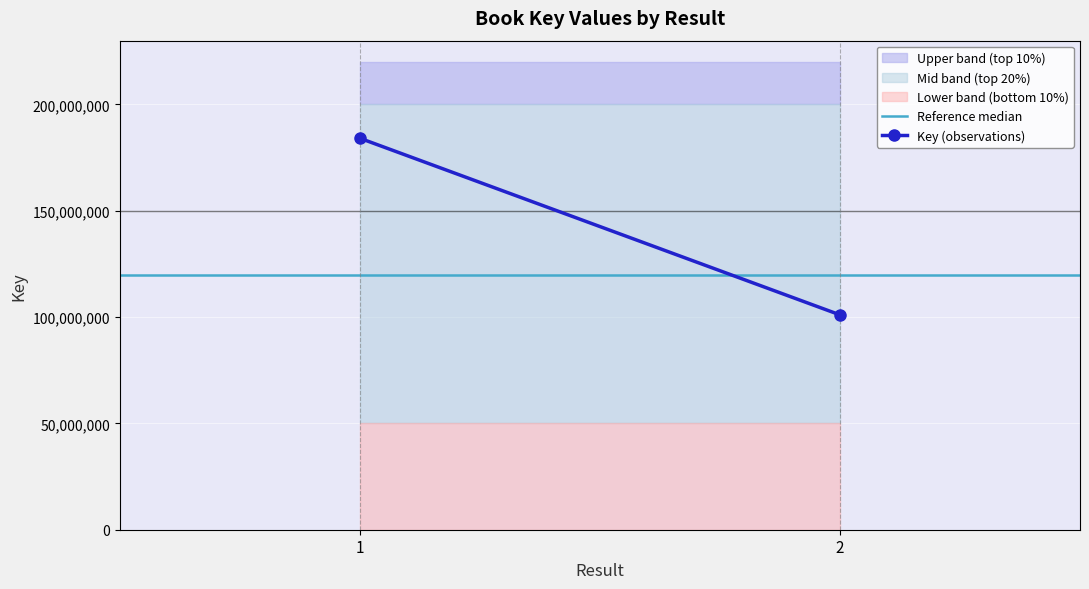

What is the sum of all Key (observations) values?

285168733